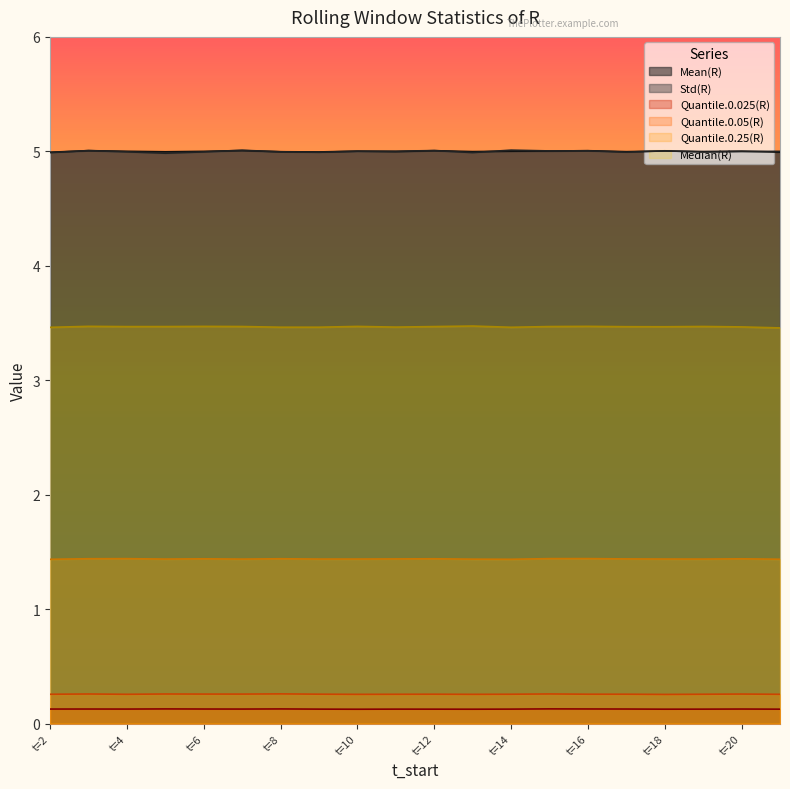

Between t=20 and t=5, which is larger?

t=20